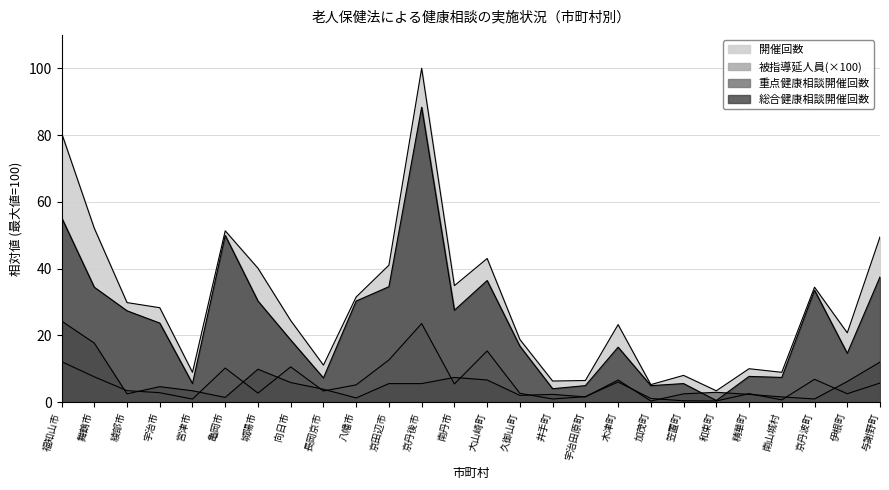

At how many categories does at least one series exceed 46?

5